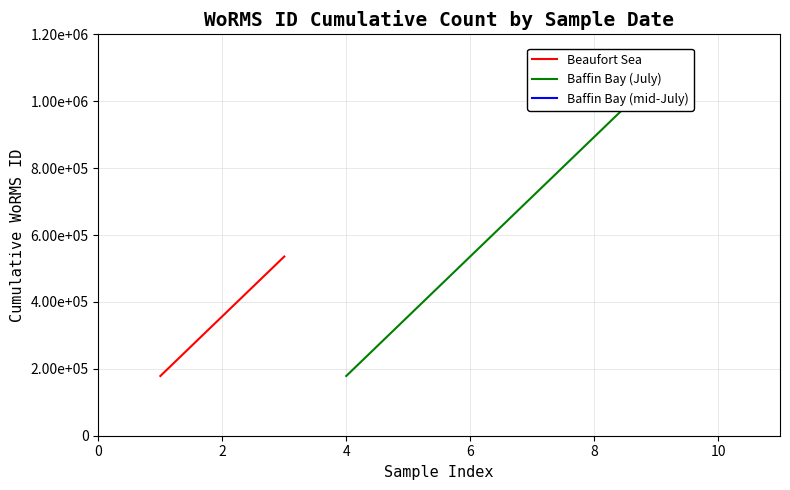

True or false: Beaufort Sea has a value of 824494.7 at 4.

False